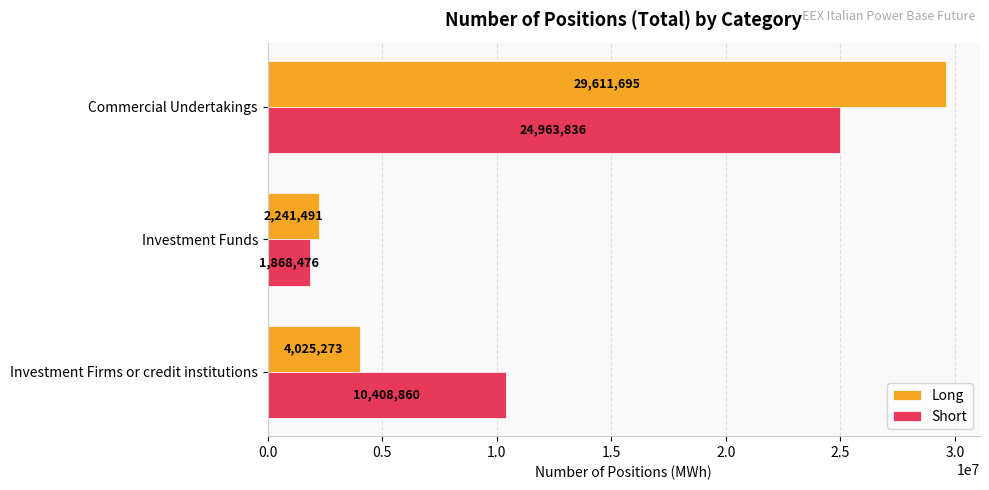

Rank the series by their average value, from highest to lowest.

Short, Long